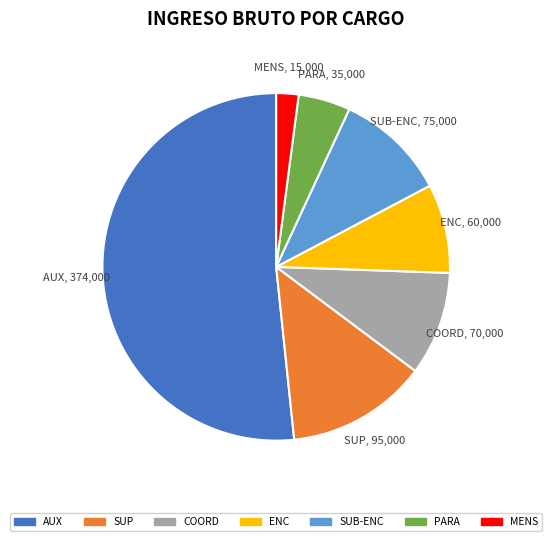

Is there a majority slice in this chart?

Yes